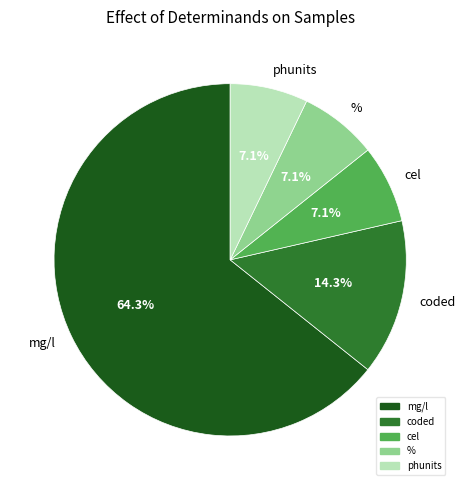

What is the largest slice in the pie chart?

mg/l